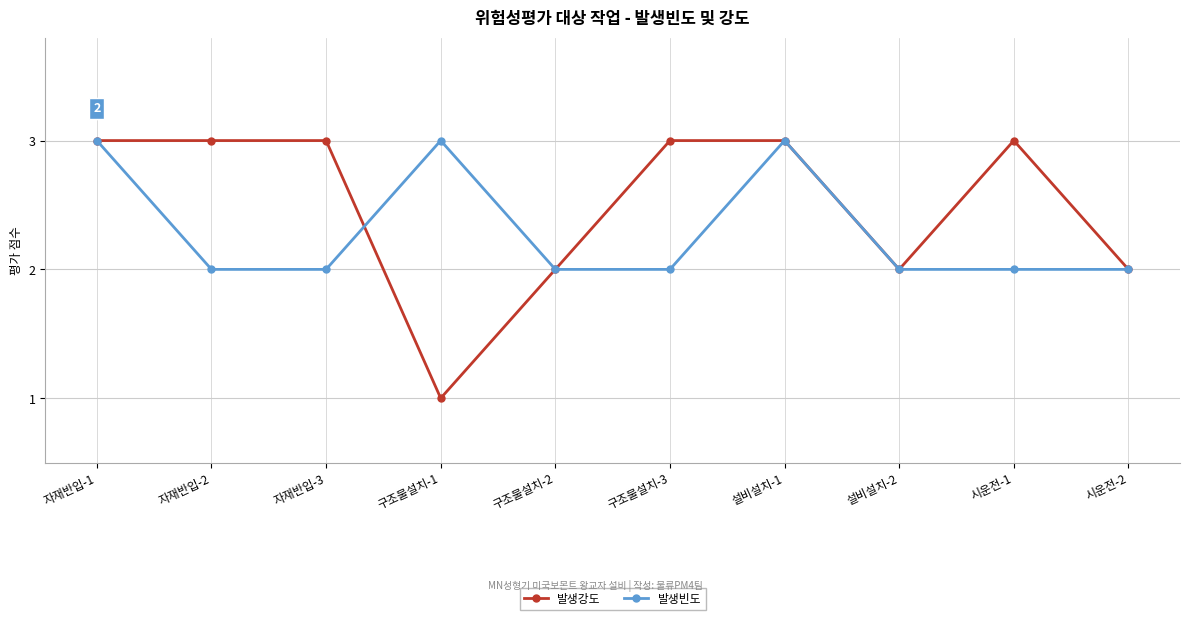

Between 구조물설치-1 and 설비설치-1, which series saw the biggest shift?

발생강도